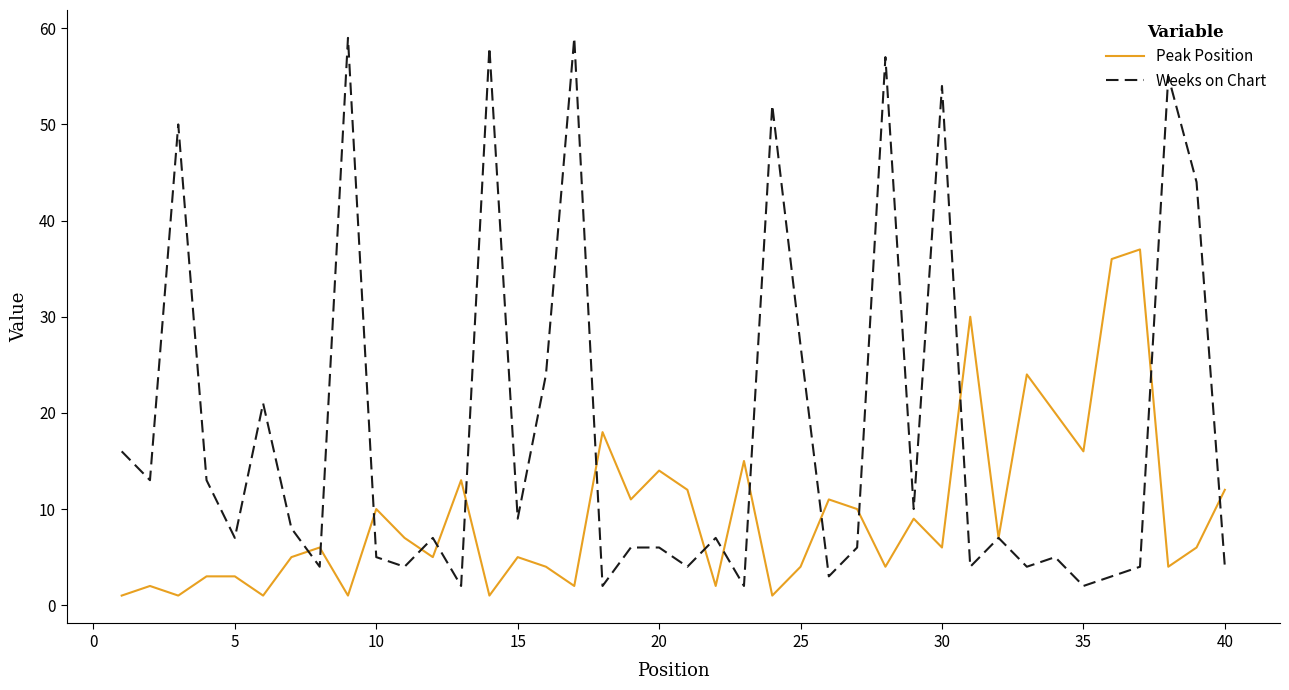

Which series has the largest total across all categories?

Weeks on Chart